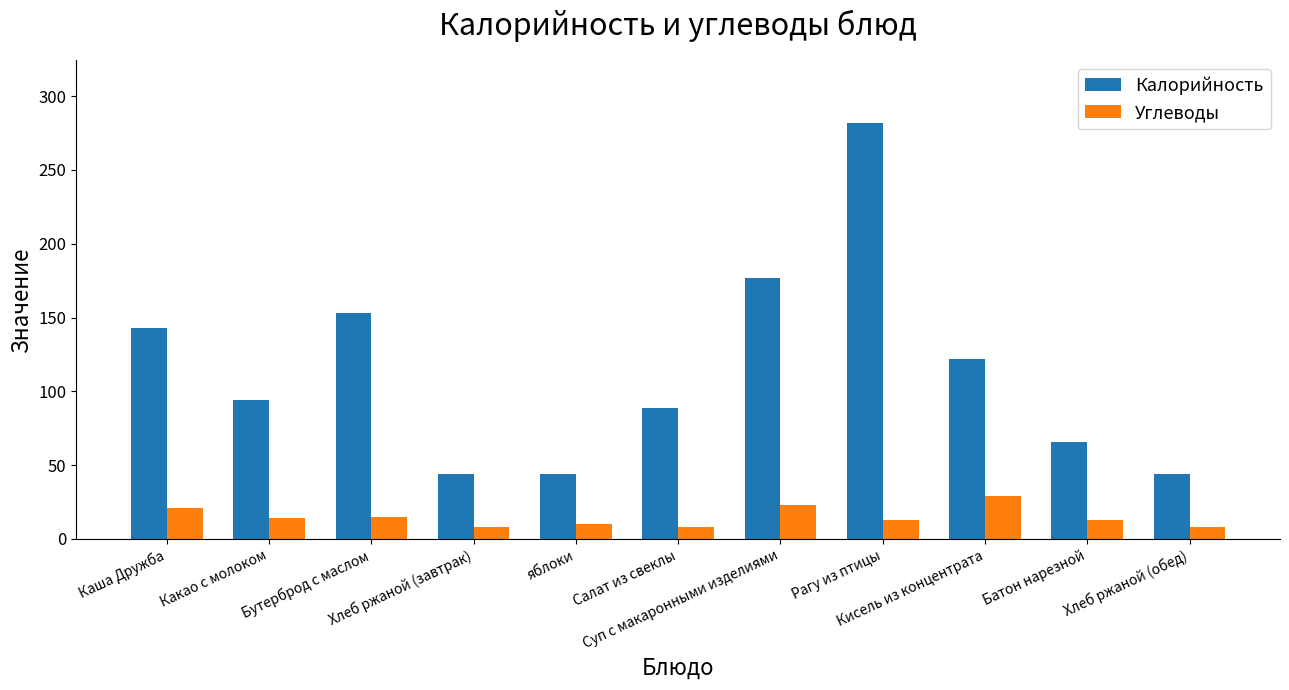

What is the label of the 11th bar from the left?

Хлеб ржаной (обед)